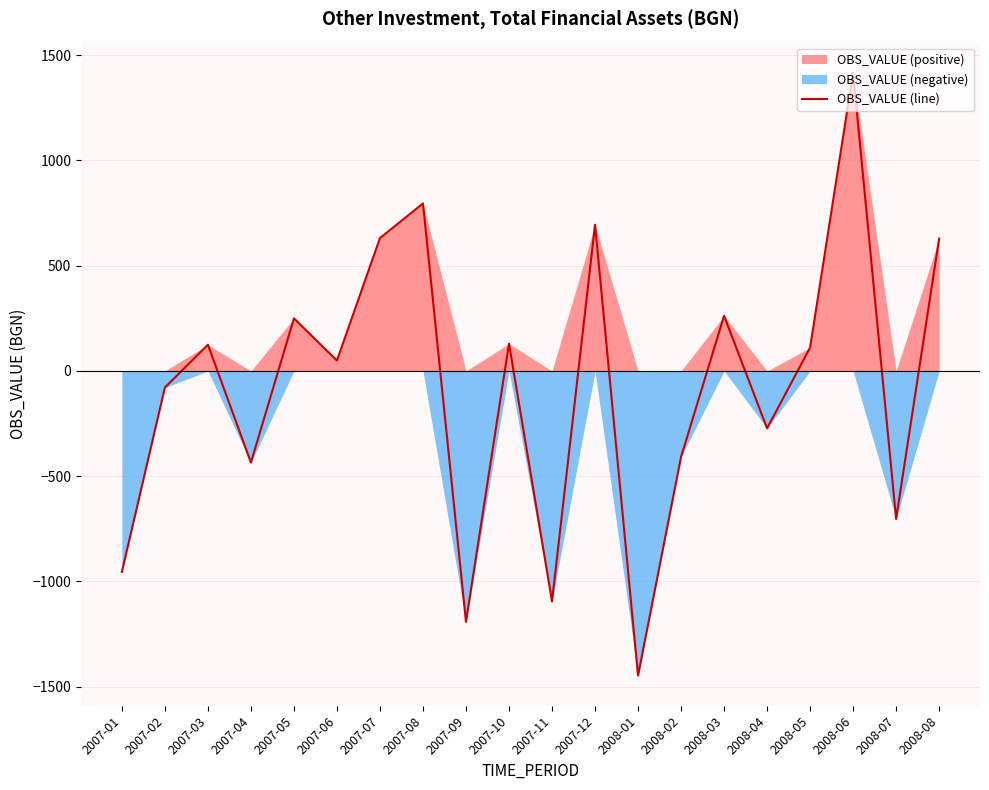

Is it true that the value at 2008-05 is 27.9?

False